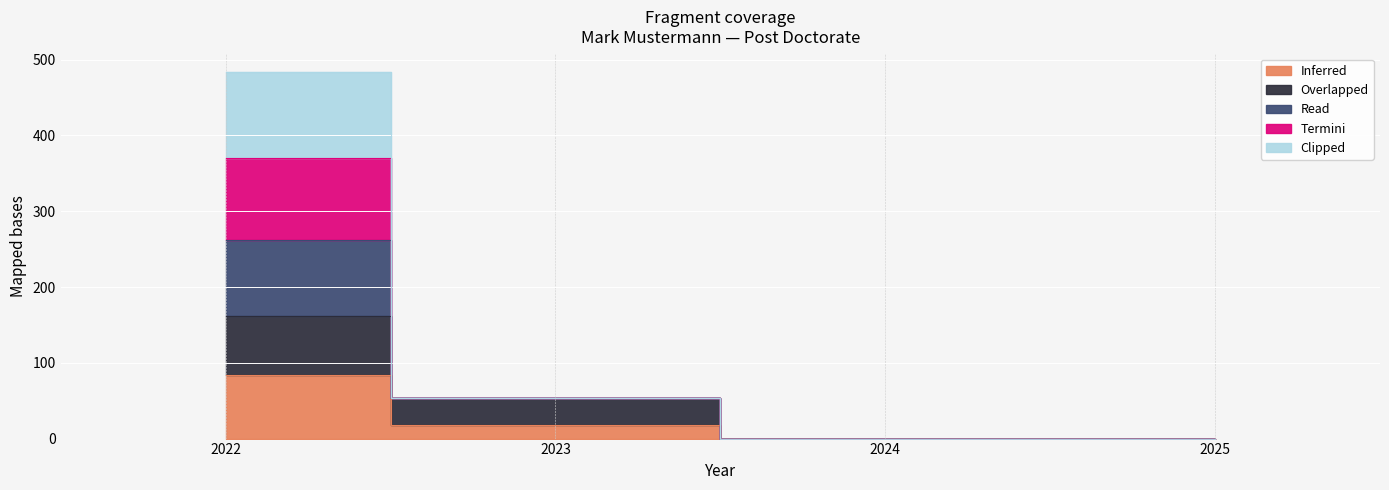

Which category has the highest value across all series?

2022